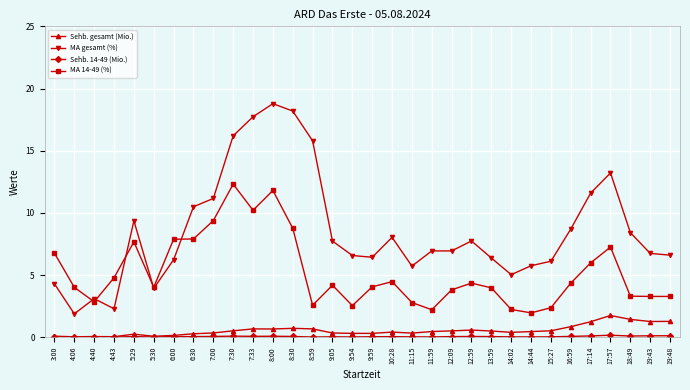

True or false: Sehb. gesamt (Mio.) and MA 14-49 (%) cross at least once.

False